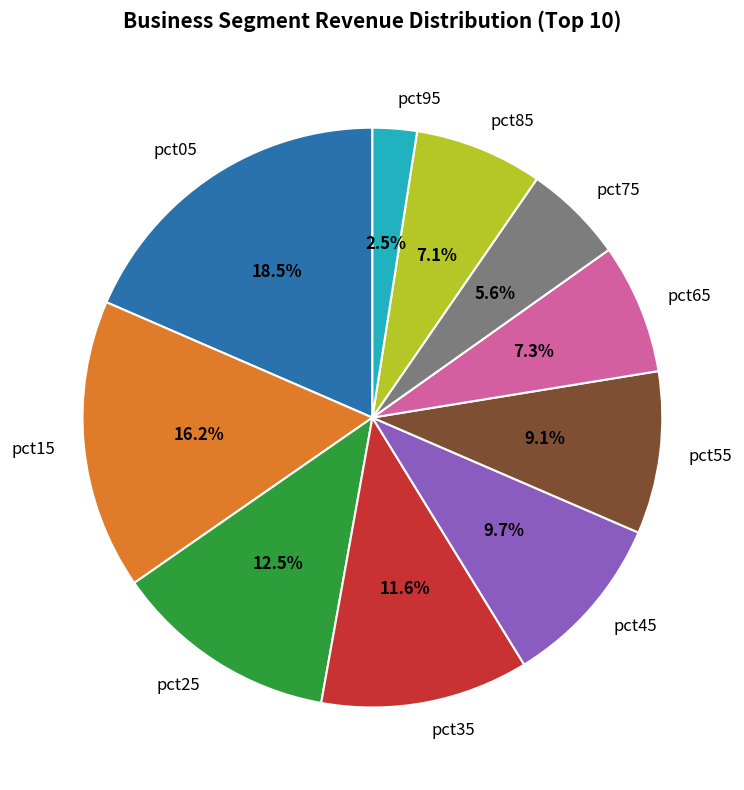

Which has a higher value, pct55 or pct35?

pct35